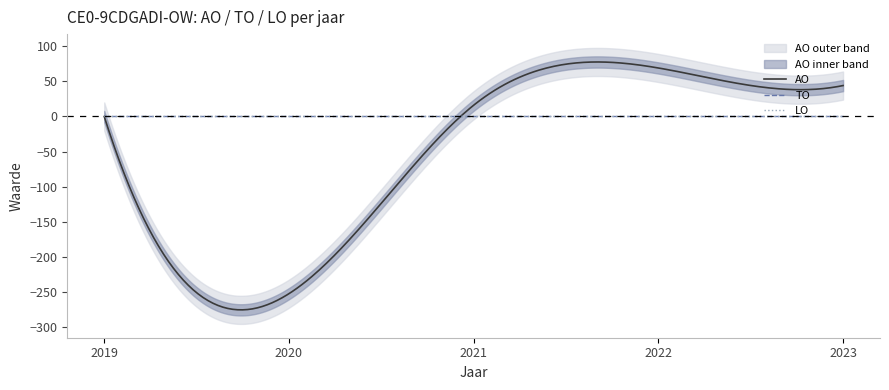

Reading left to right, extract all data points from this chart.

AO: 2023 uitvoering=44	2022 uitvoering=69	2021 uitvoering=16	2020 uitvoering=-252	2019=0
TO: 2023 uitvoering=0	2022 uitvoering=0	2021 uitvoering=0	2020 uitvoering=0	2019=0
LO: 2023 uitvoering=0	2022 uitvoering=0	2021 uitvoering=0	2020 uitvoering=0	2019=0